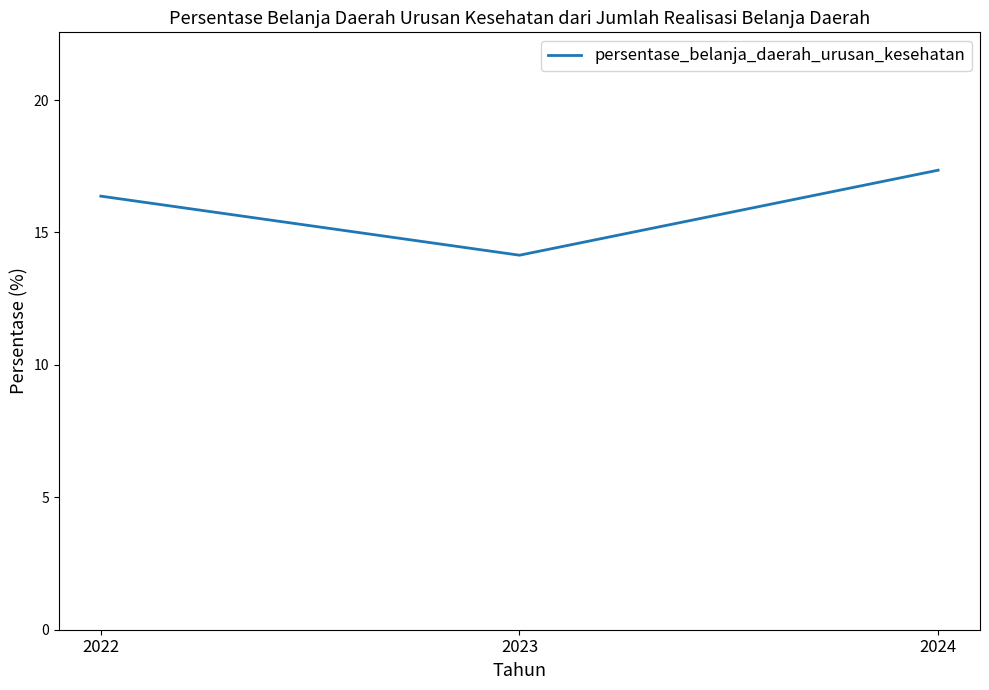

Reading left to right, extract all data points from this chart.

16.4	14.1	17.4